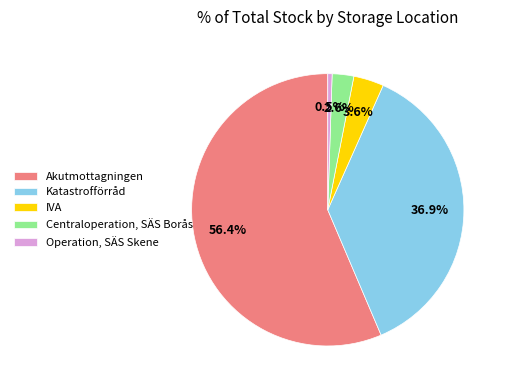

Which slice is the smallest?

Operation, SÄS Skene